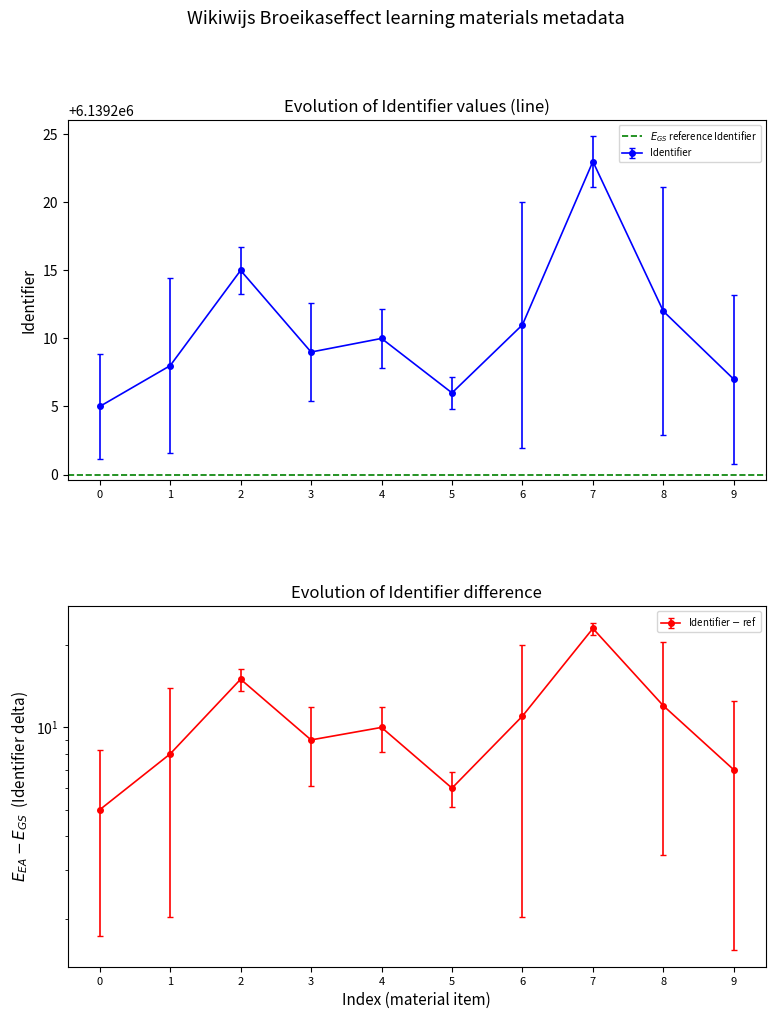

What is the value of the 8th point from the left?

6139223